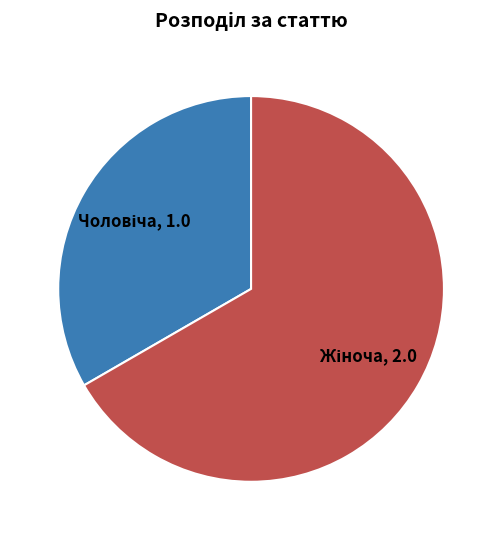

Is there a majority slice in this chart?

Yes